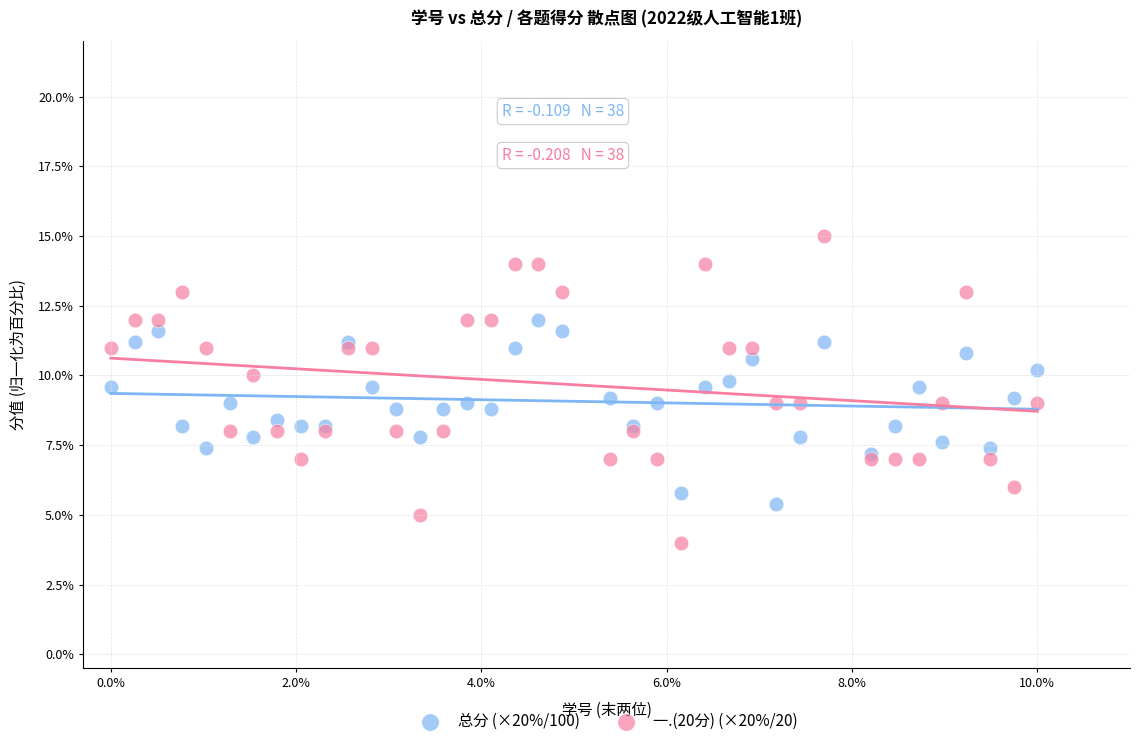

What are all the series names shown in the legend?

总分 (×20%/100), 一.(20分) (×20%/20)